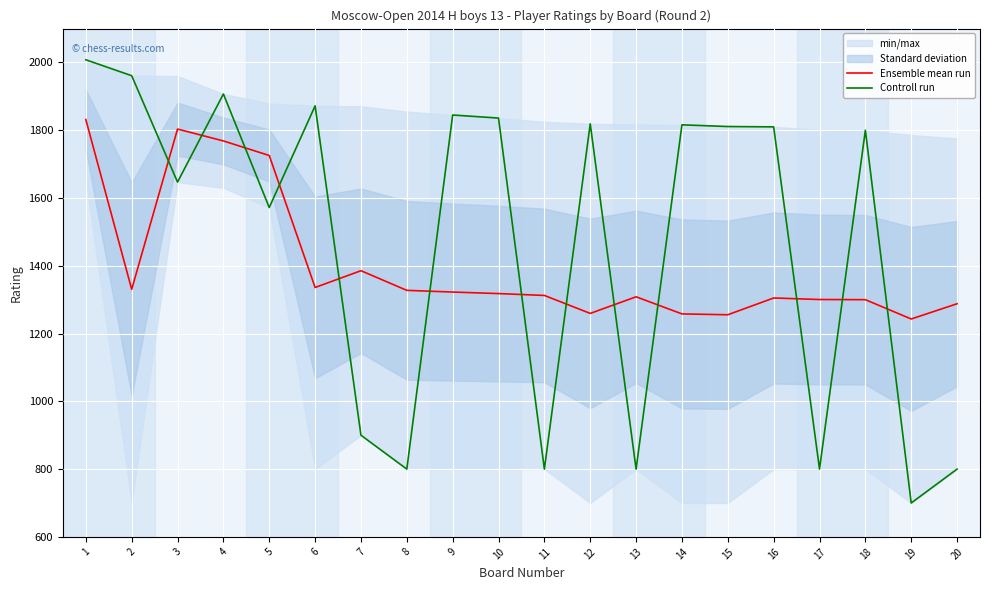

What is the value of the Ensemble mean run point at the 2nd from the left?

1330.5